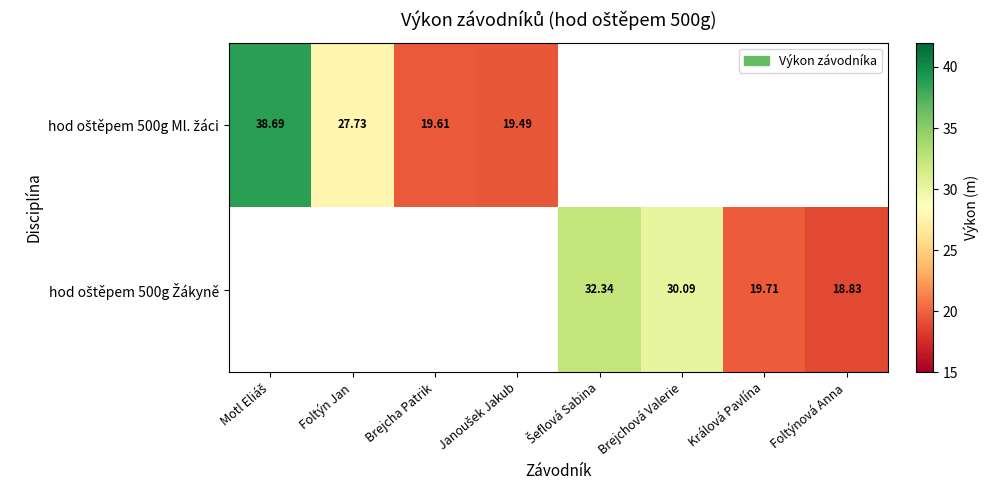

At which category does the chart reach its minimum across all series?

Foltýnová Anna